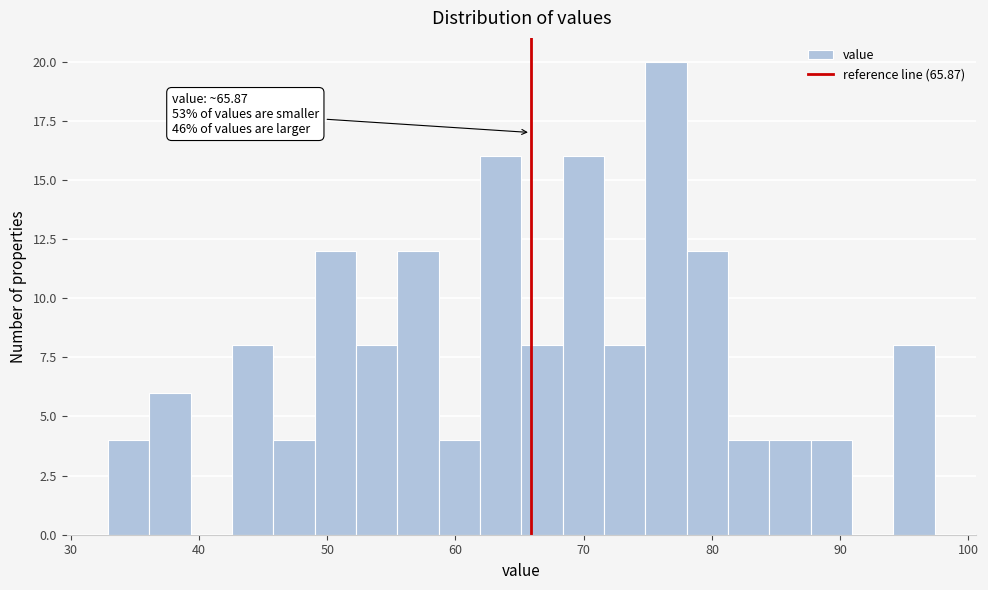

Around what value on the x-axis is the tallest bar? Give the approximate position of its centre, as read against the axis.

76